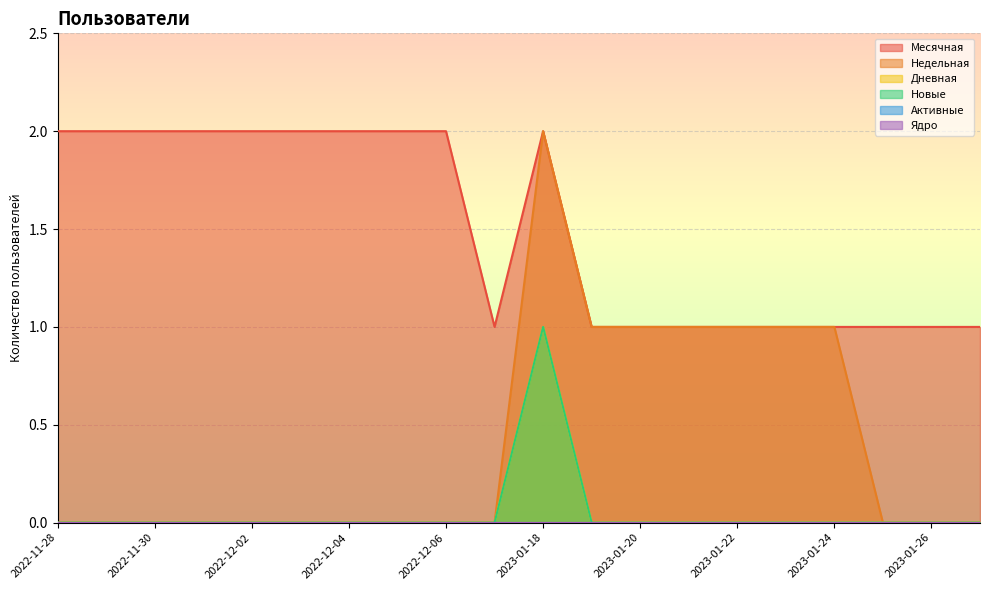

Does the chart display data point markers on the line(s)?

No